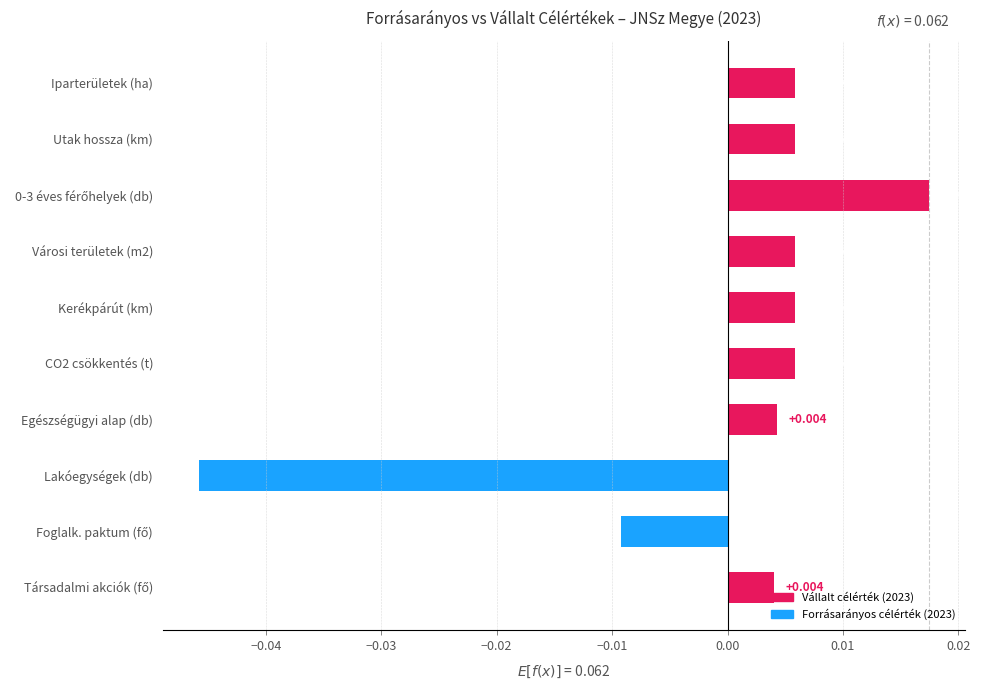

How many data points are above 0?

8